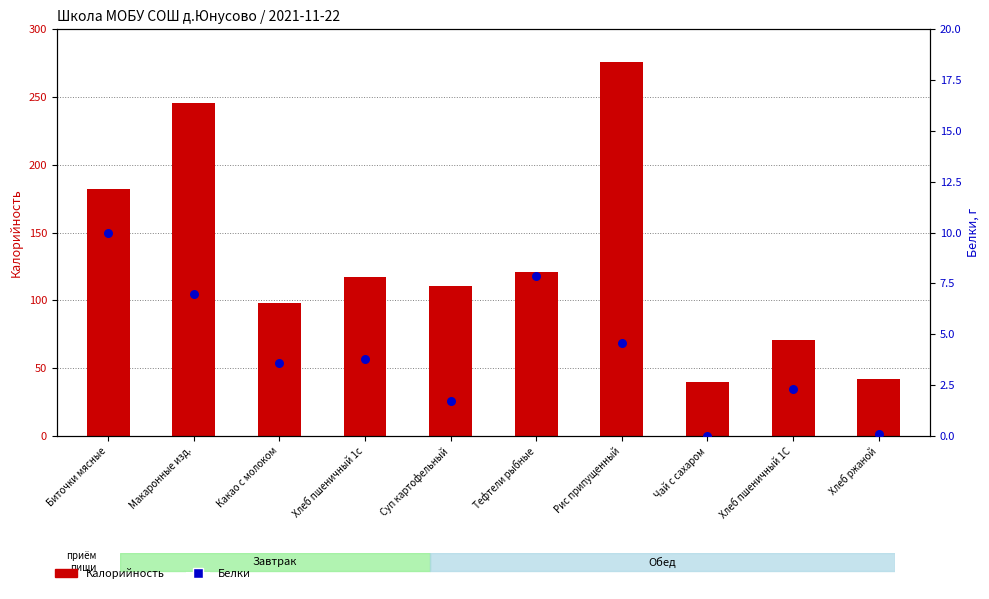

Is the value of Калорийность at Какао с молоком greater than the value of Белки at Хлеб пшеничный 1с?

Yes